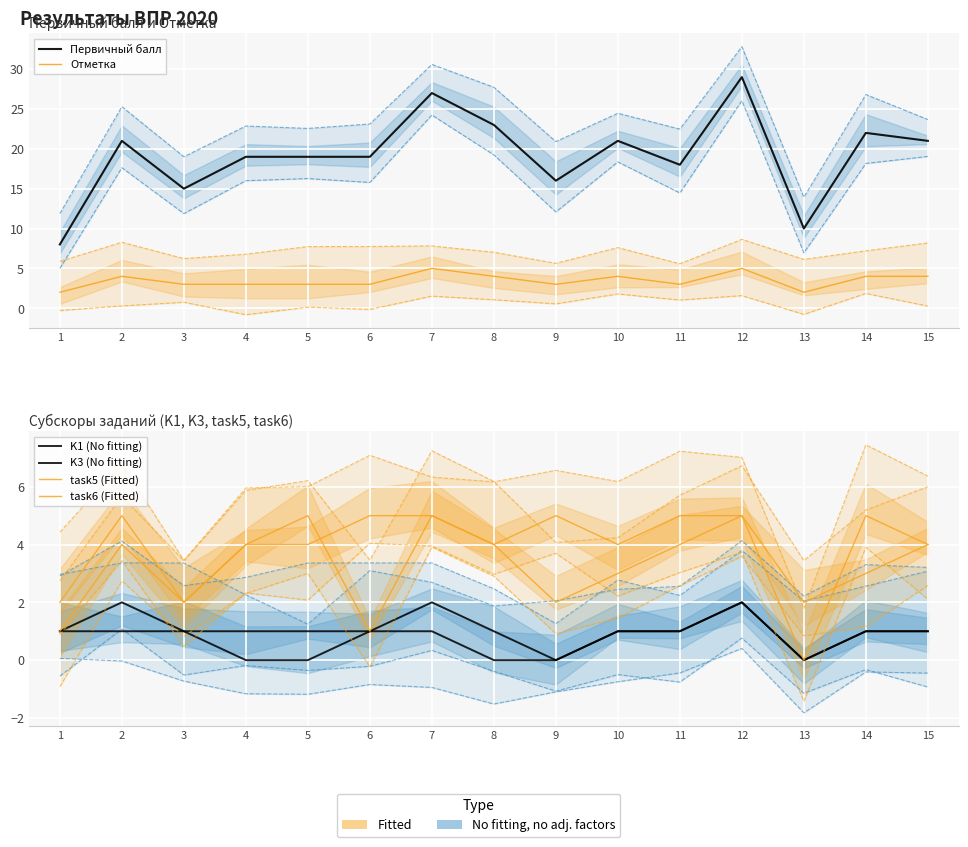

What is the difference between the highest and lowest values at 12?

27